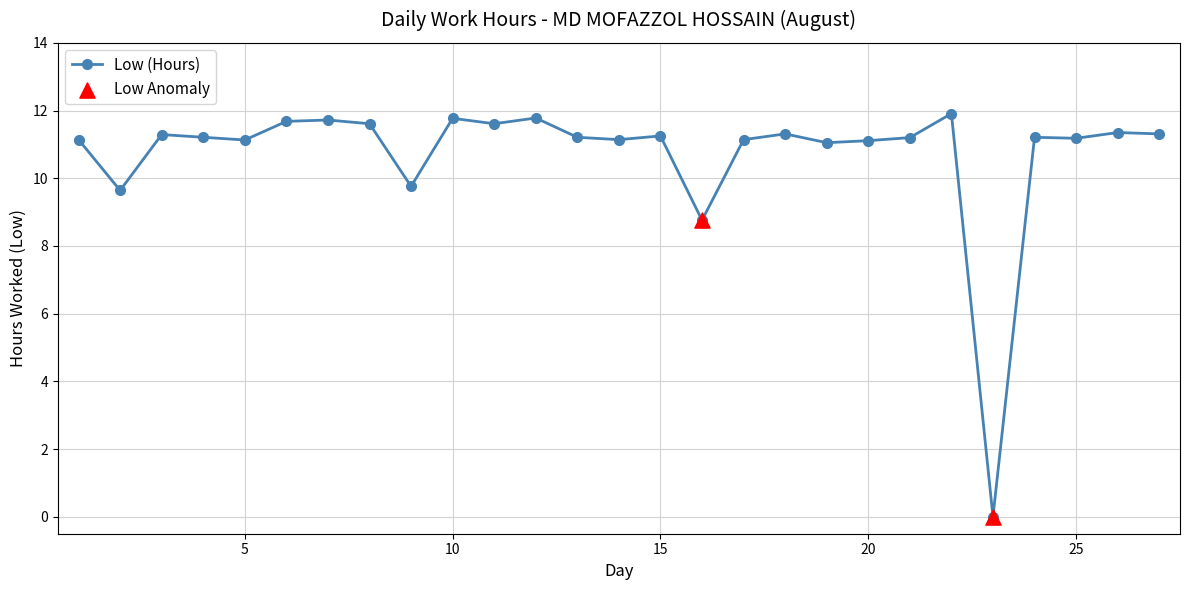

What is the sum of all values?

289.5